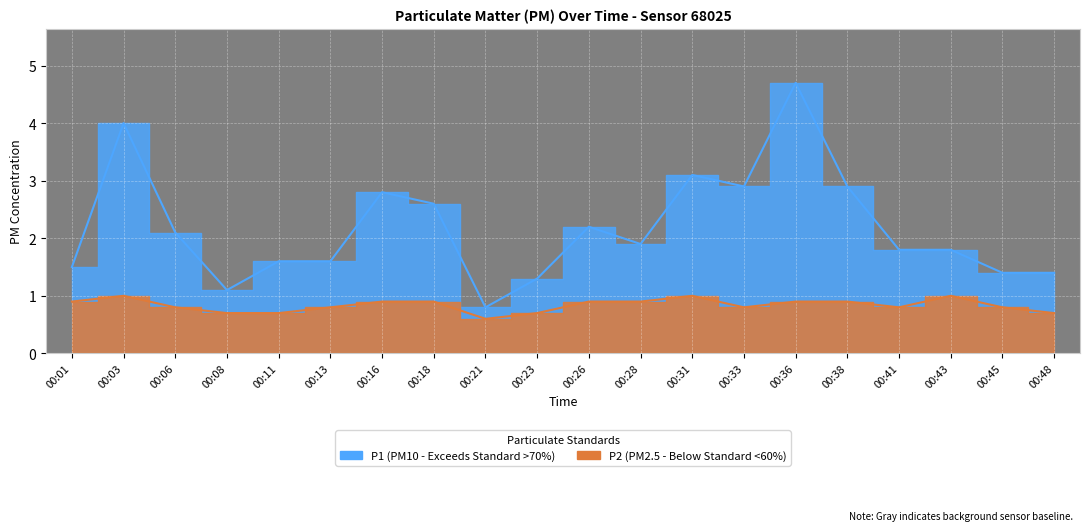

True or false: P2 has more than 1 interior local peaks.

True